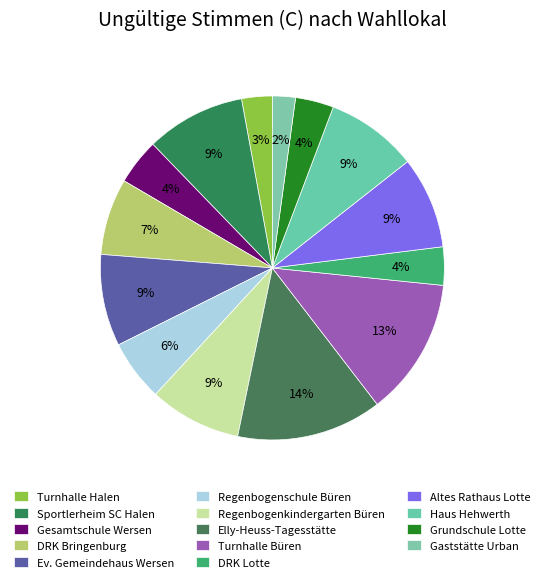

Which has a higher value, Regenbogenschule Büren or Regenbogenkindergarten Büren?

Regenbogenkindergarten Büren